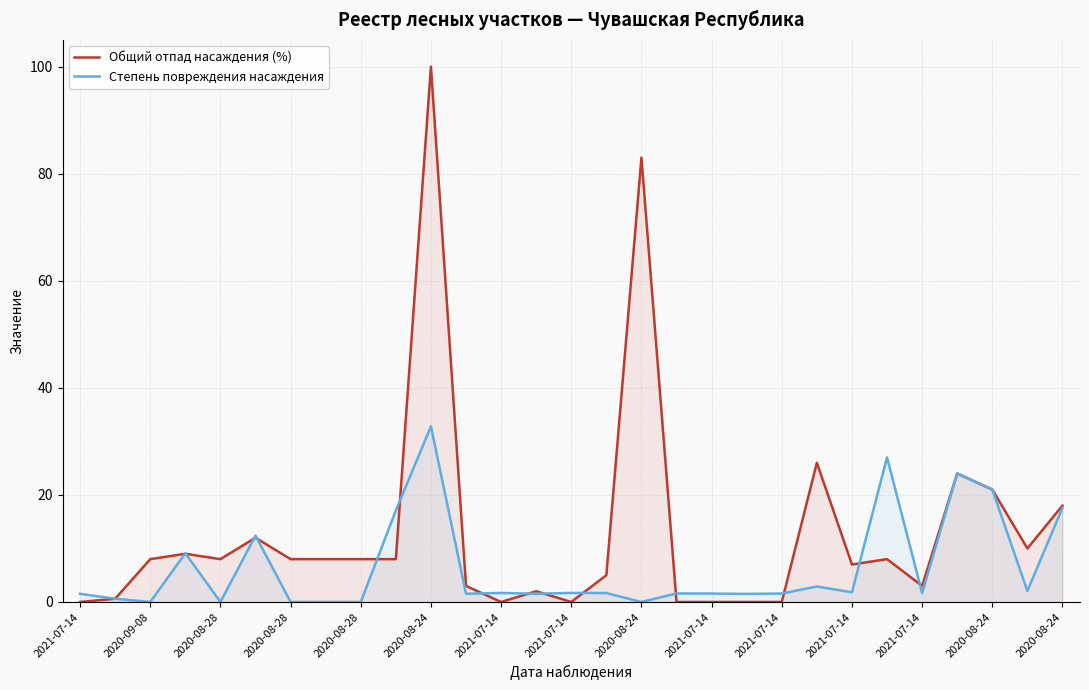

How many lines are shown in the chart?

2